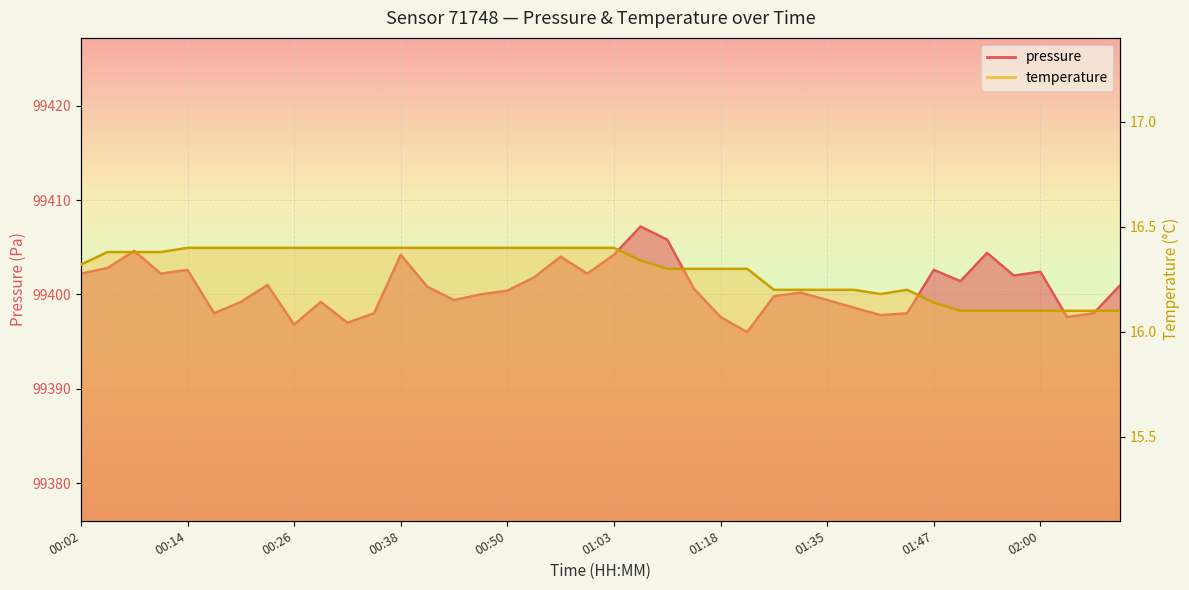

What is the label of the 16th point from the right?

01:18